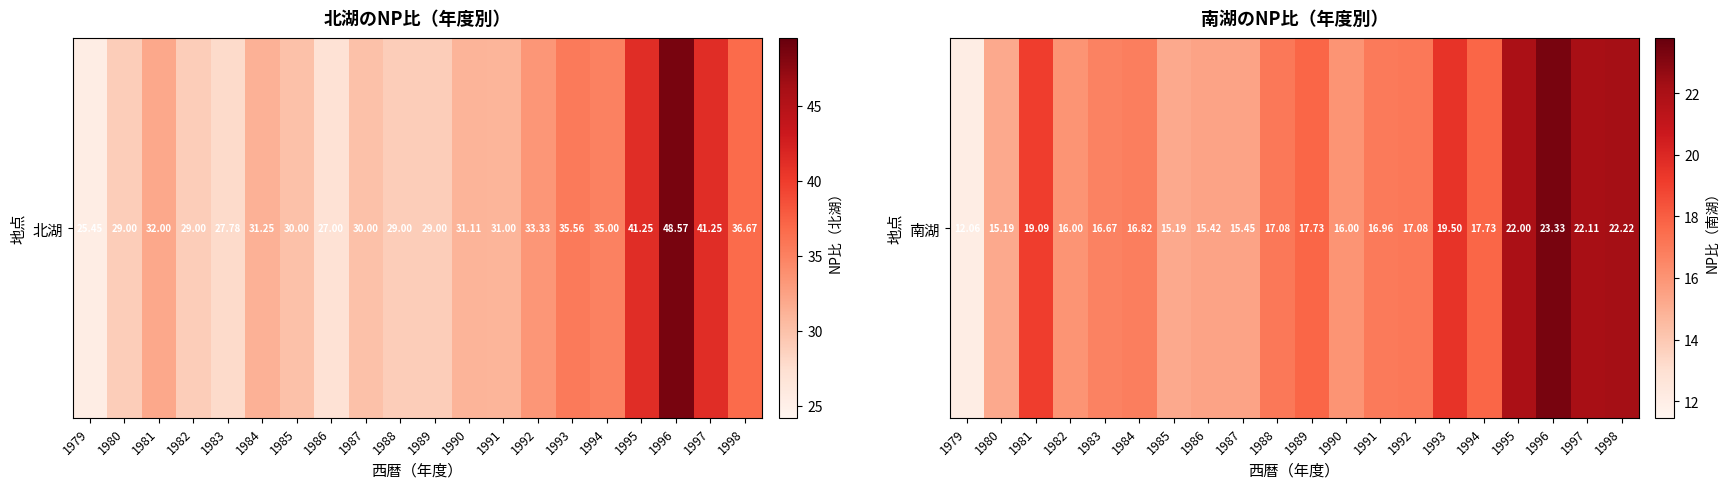

What is the change in value from 1980 to 1987?

+0.3